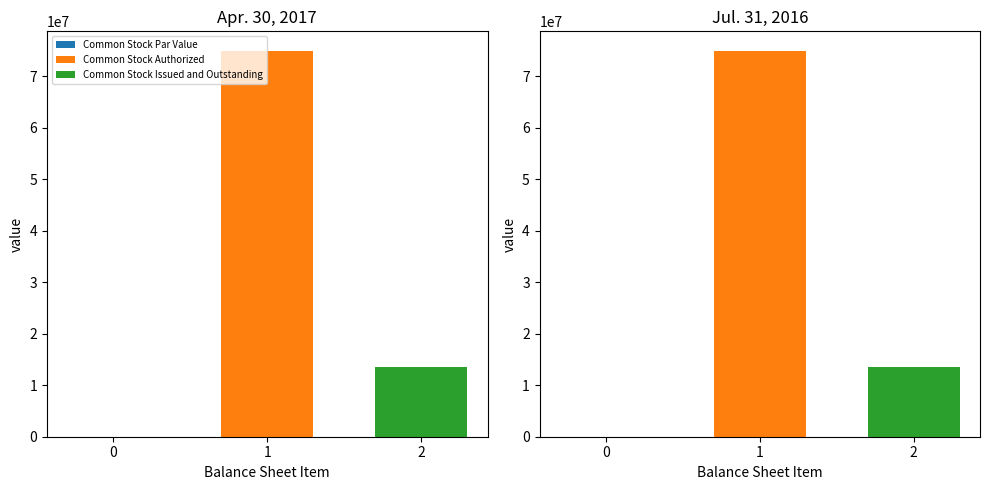

Does the chart contain stacked bars?

No